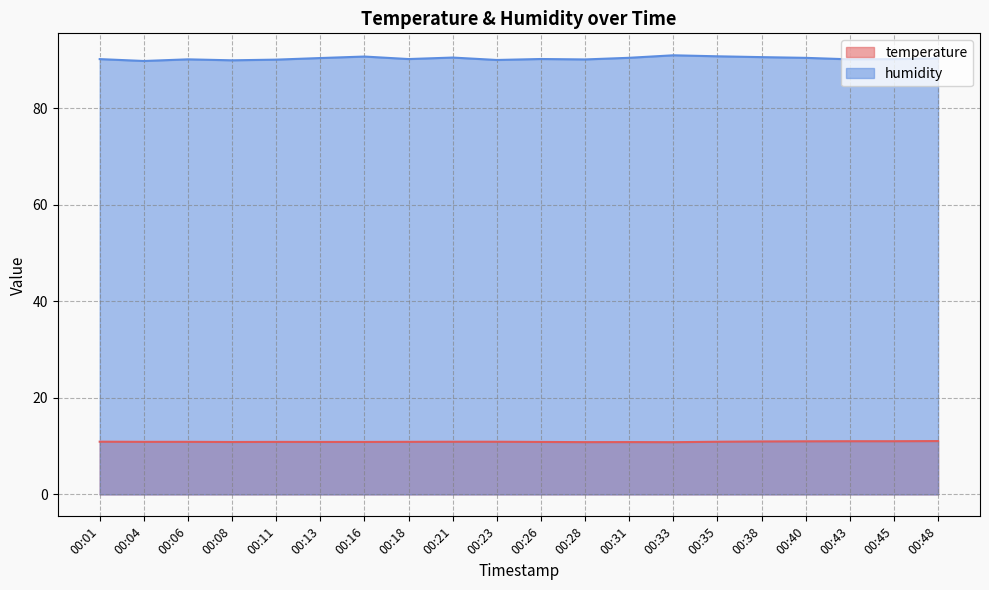

True or false: humidity has more than 0 points higher than both neighbors.

True